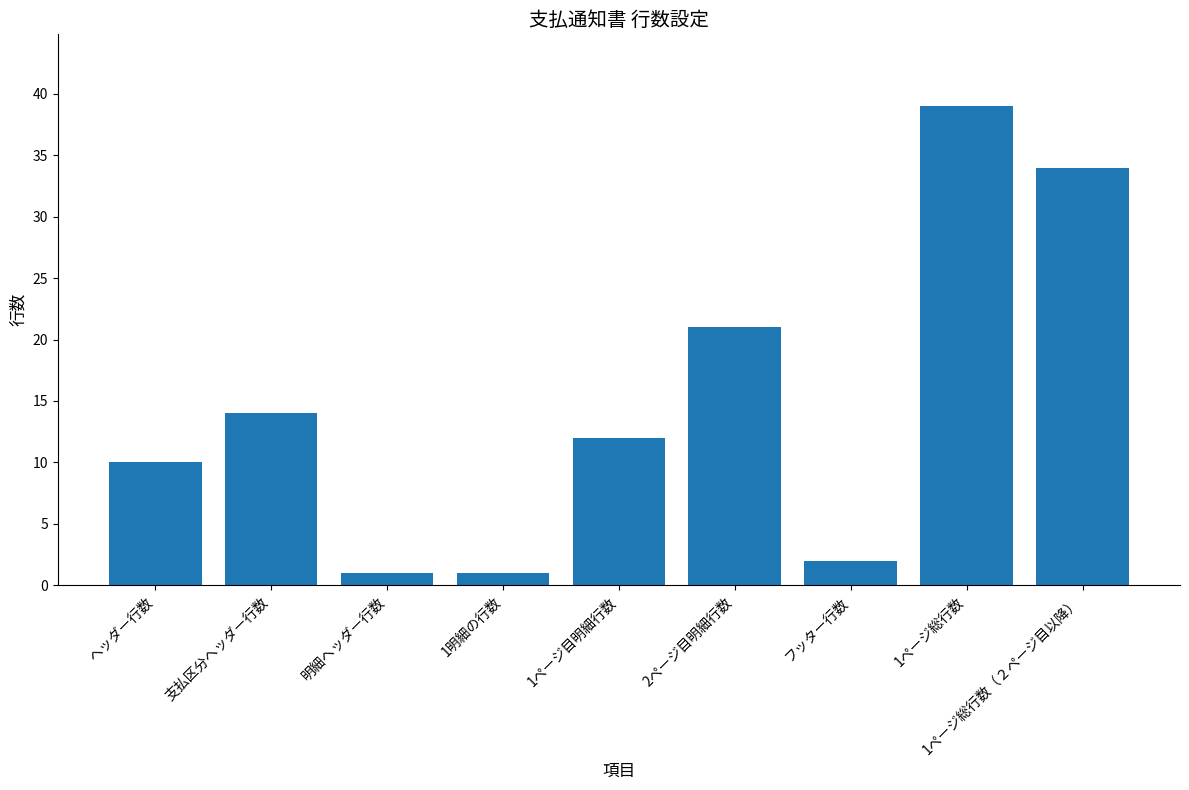

How many distinct data groups are displayed?

1